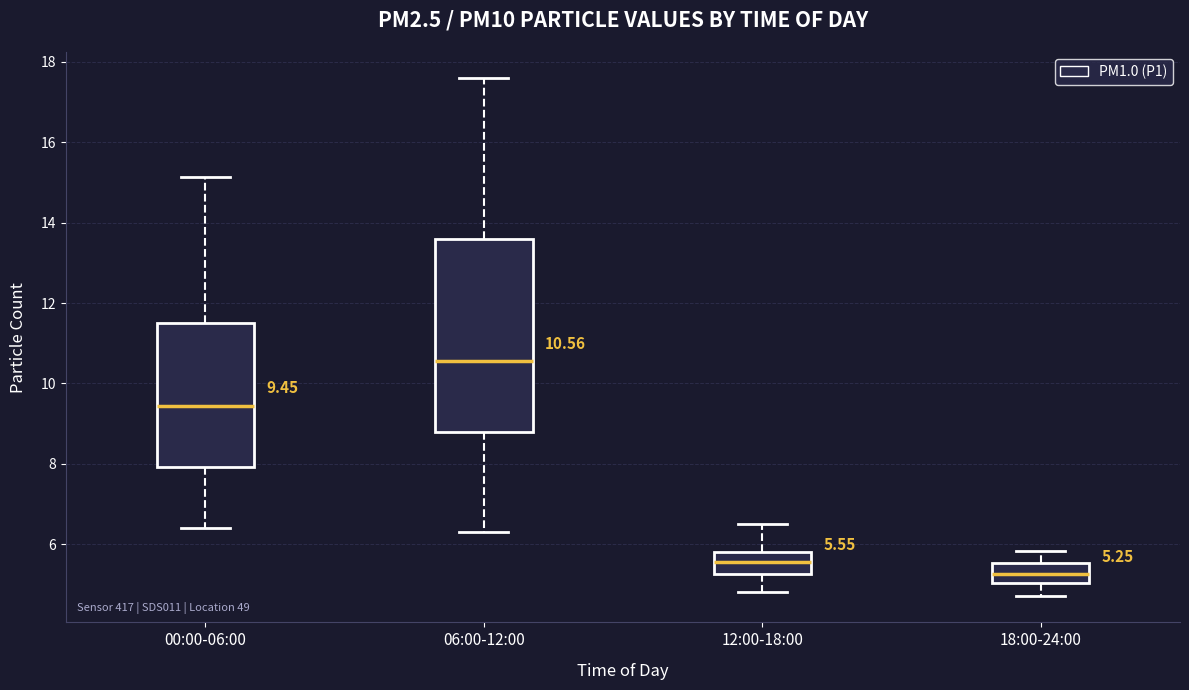

Comparing the boxes themselves (not the whiskers), which one is the tallest?

06:00-12:00